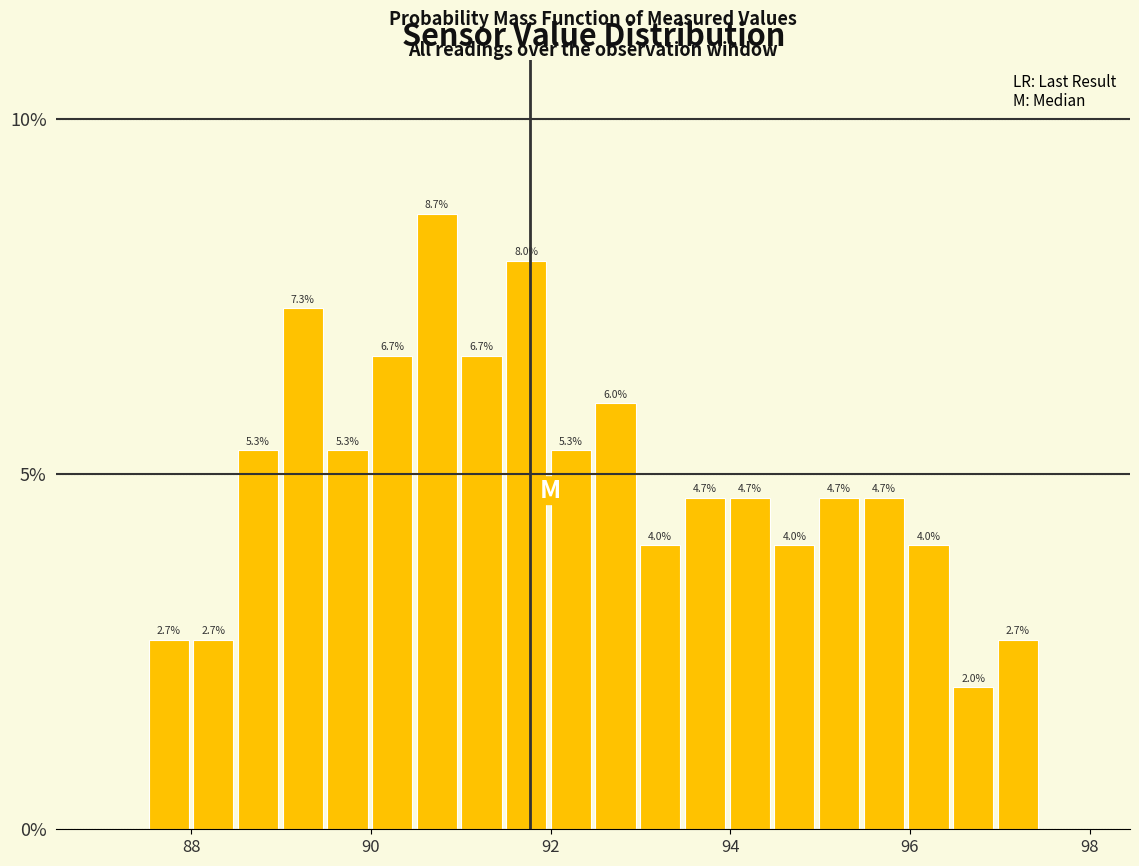

Around what value on the x-axis is the tallest bar? Give the approximate position of its centre, as read against the axis.

90.8